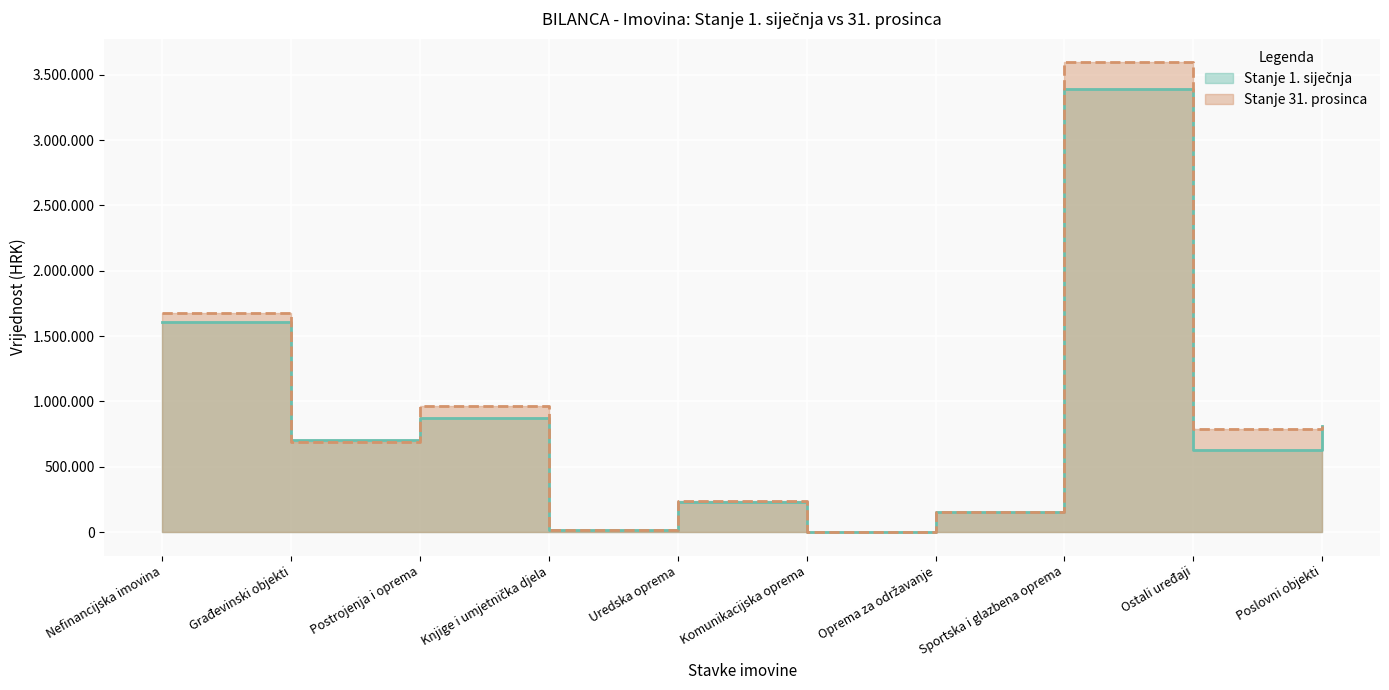

What are all the series names shown in the legend?

Stanje 1. siječnja, Stanje 31. prosinca